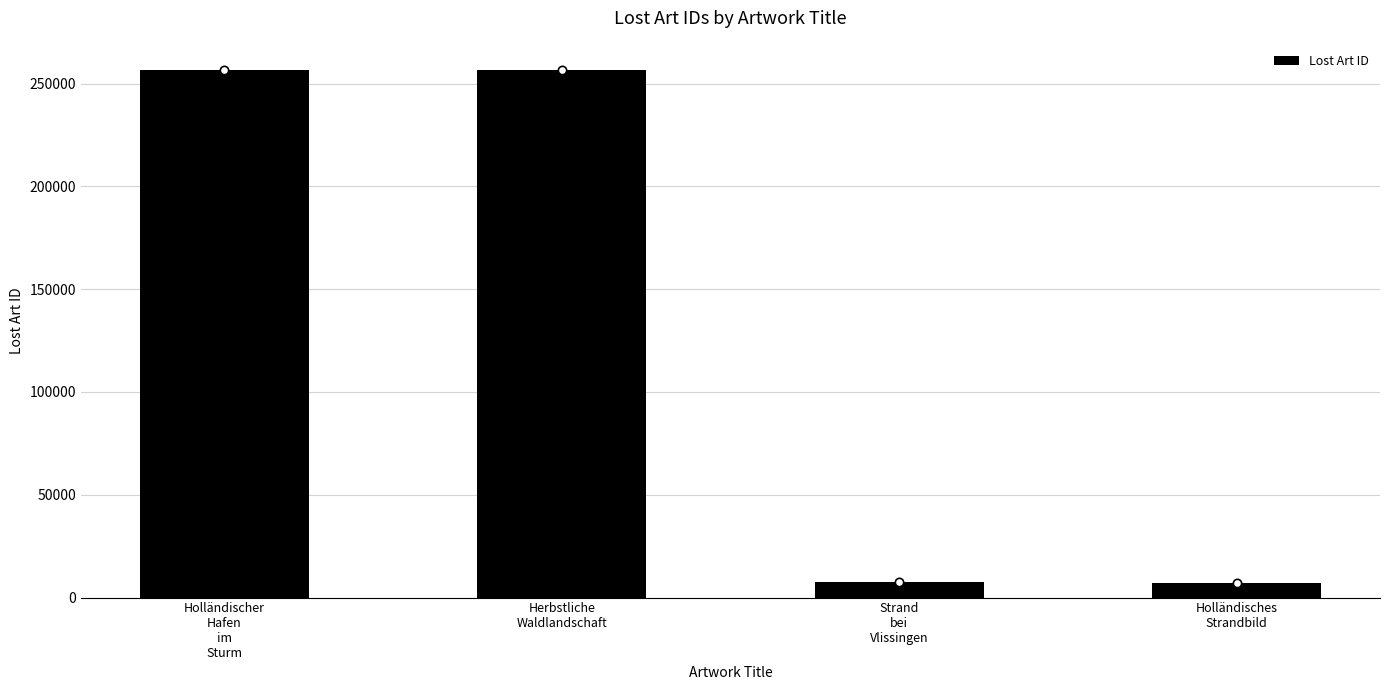

What is the difference between the second highest and second lowest values?

249339